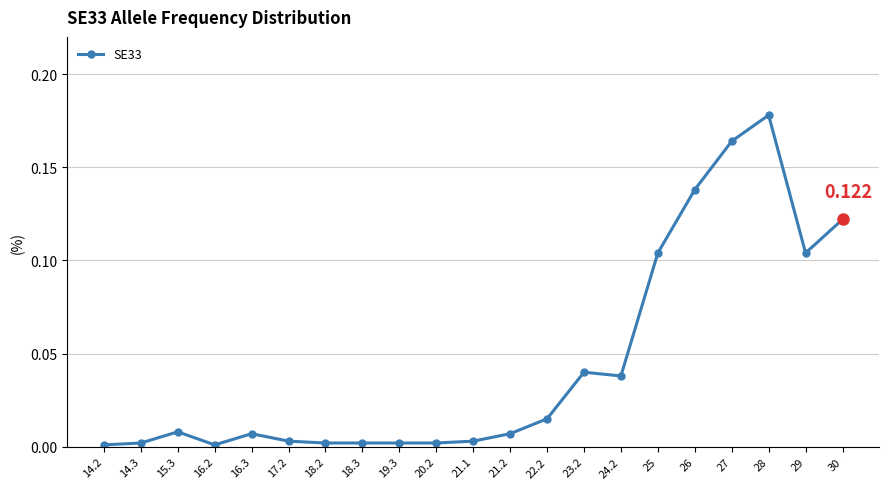

What is the sum of the values at 25 and 18.2?

0.1